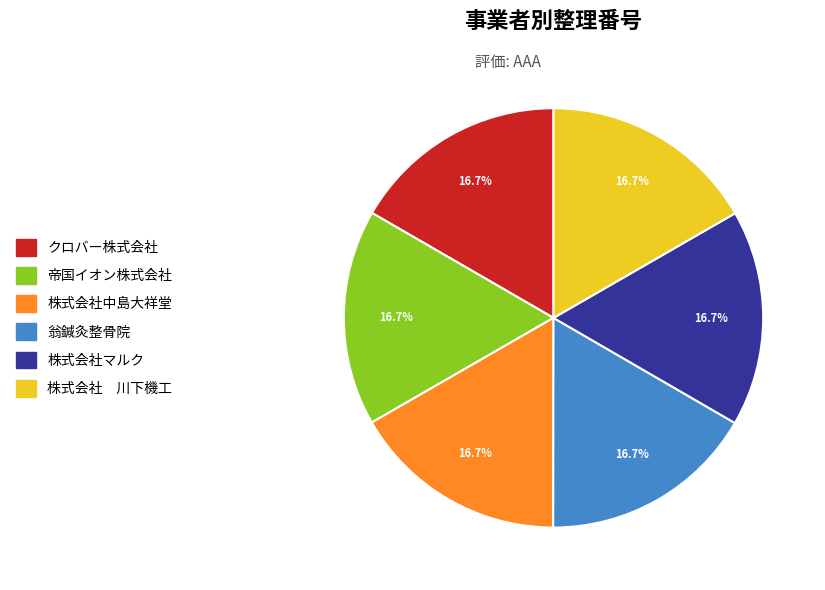

What is the ratio of the value at 株式会社中島大祥堂 to the value at 翁鍼灸整骨院?

1.0